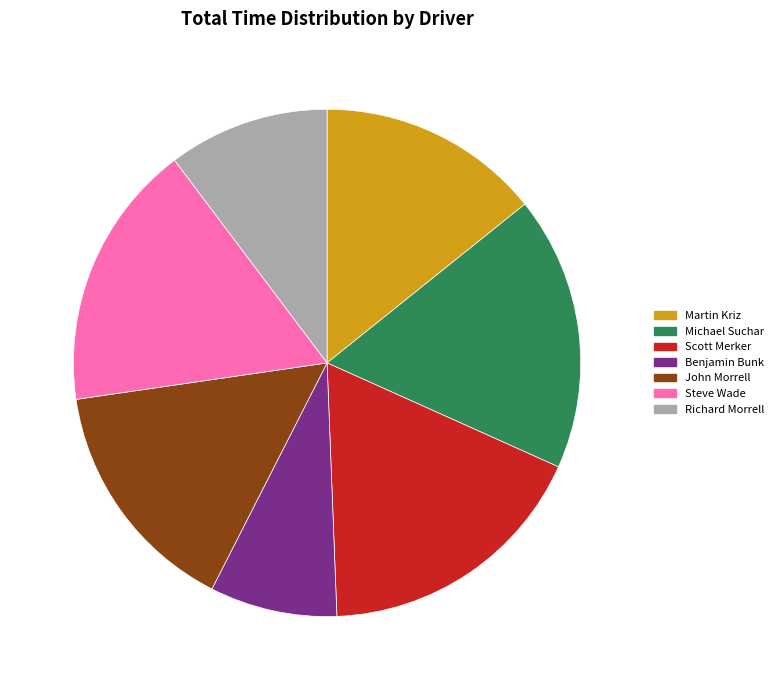

How many slices are in this pie chart?

7